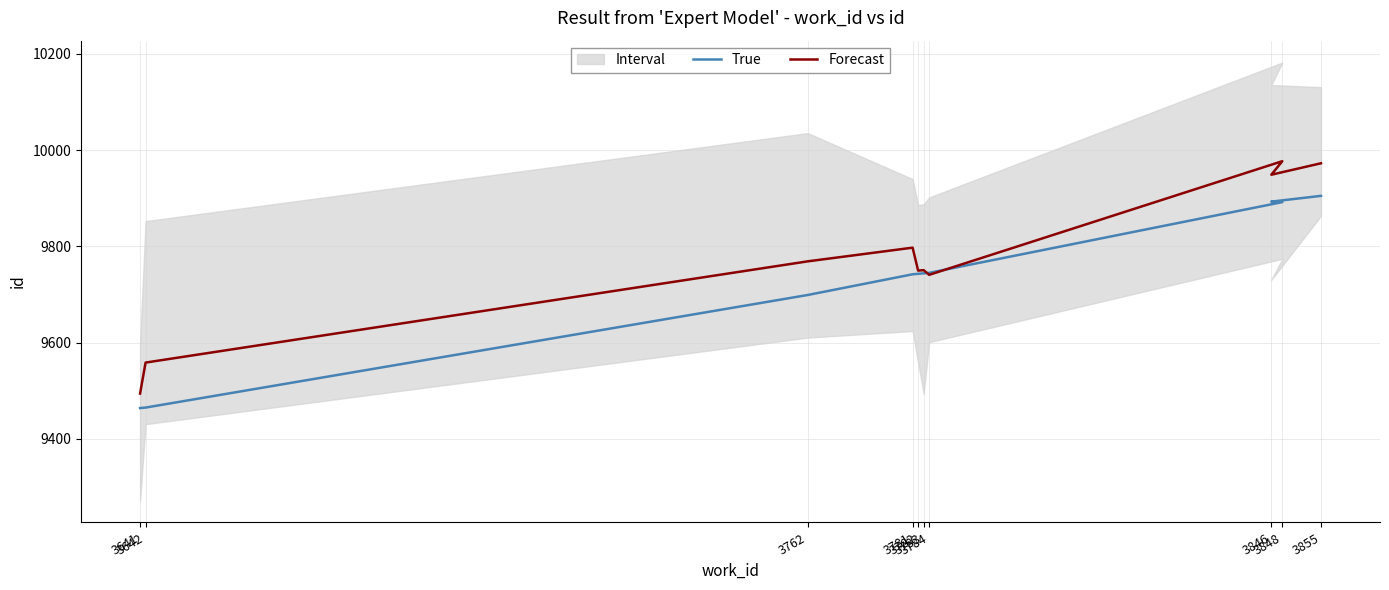

True or false: True and Forecast cross at least once.

True